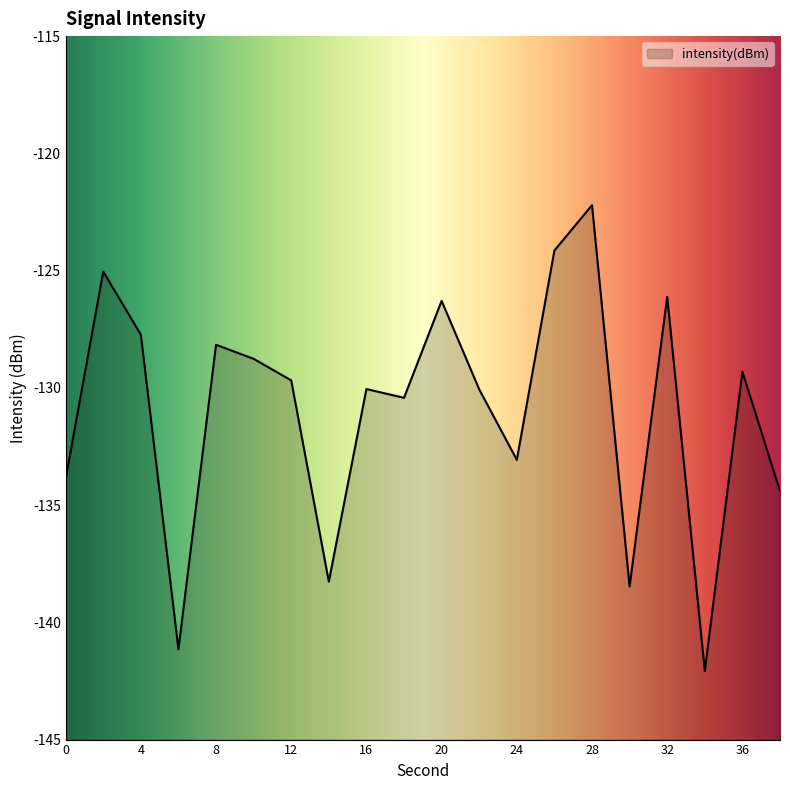

What is the smallest value displayed?

-142.1